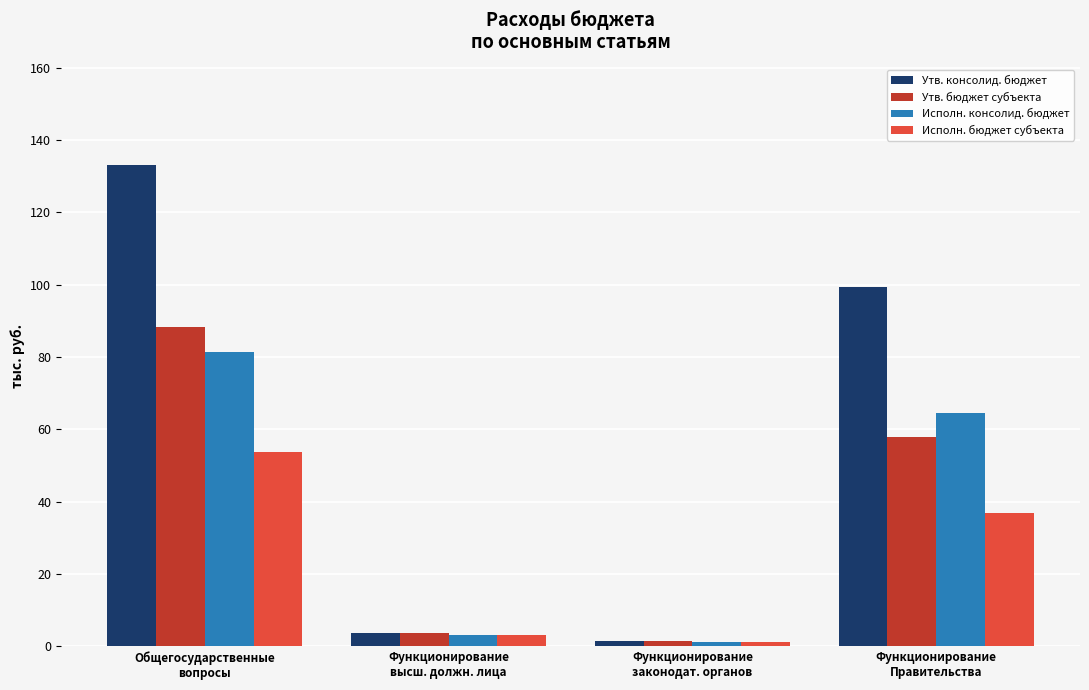

Rank the categories by Утв. бюджет субъекта value from lowest to highest.

Функционирование
законодат. органов, Функционирование
высш. должн. лица, Функционирование
Правительства, Общегосударственные
вопросы